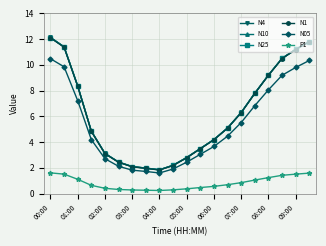

True or false: N05 and P1 cross at least once.

False